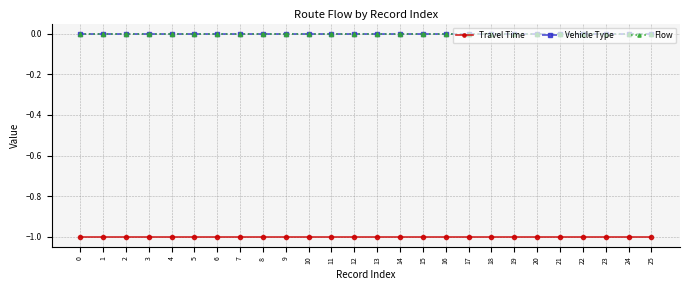

Is this an area chart (filled region under the line)?

No